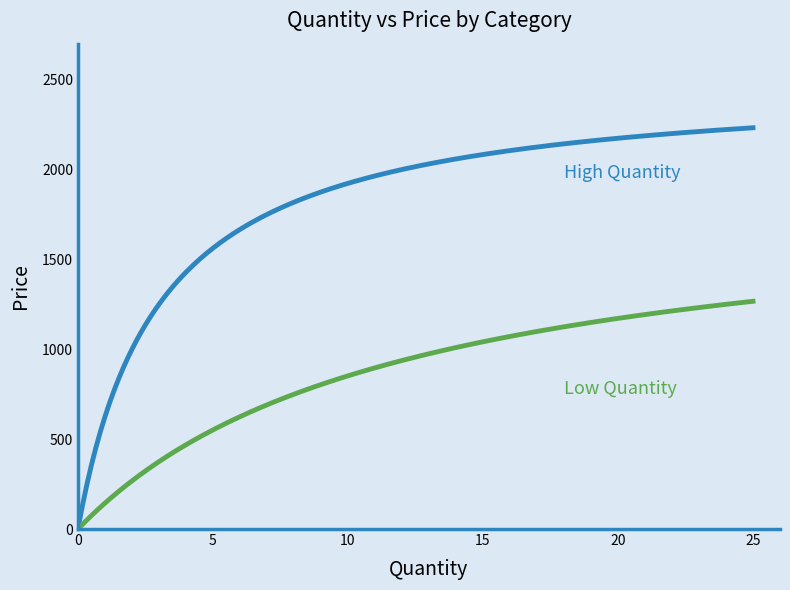

What is the maximum value shown in the chart?

2232.1